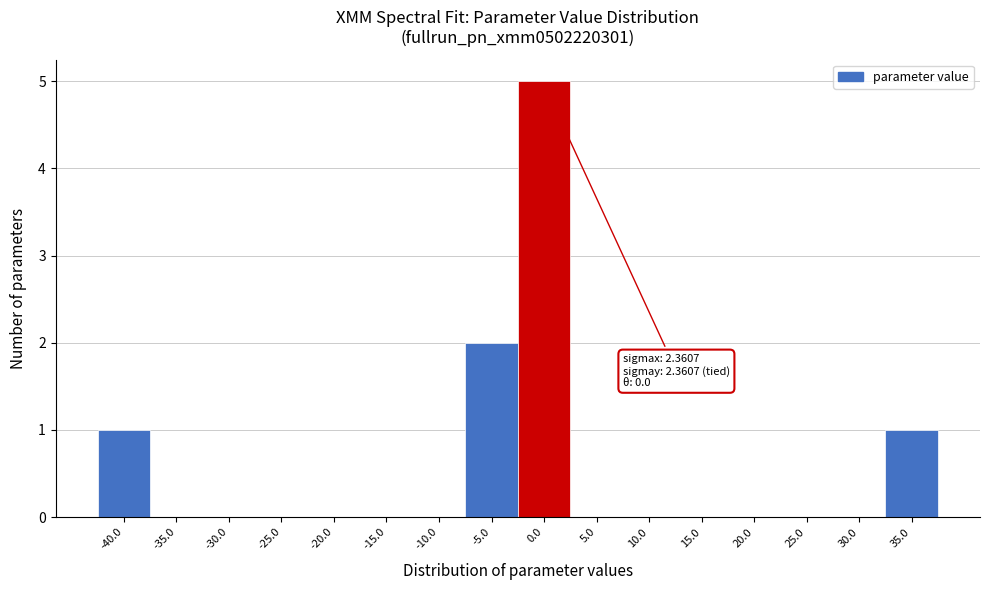

Reading left to right, transcribe all the data shown in this chart.

-40.0=1	-35.0=0	-30.0=0	-25.0=0	-20.0=0	-15.0=0	-10.0=0	-5.0=2	0.0=5	5.0=0	10.0=0	15.0=0	20.0=0	25.0=0	30.0=0	35.0=1